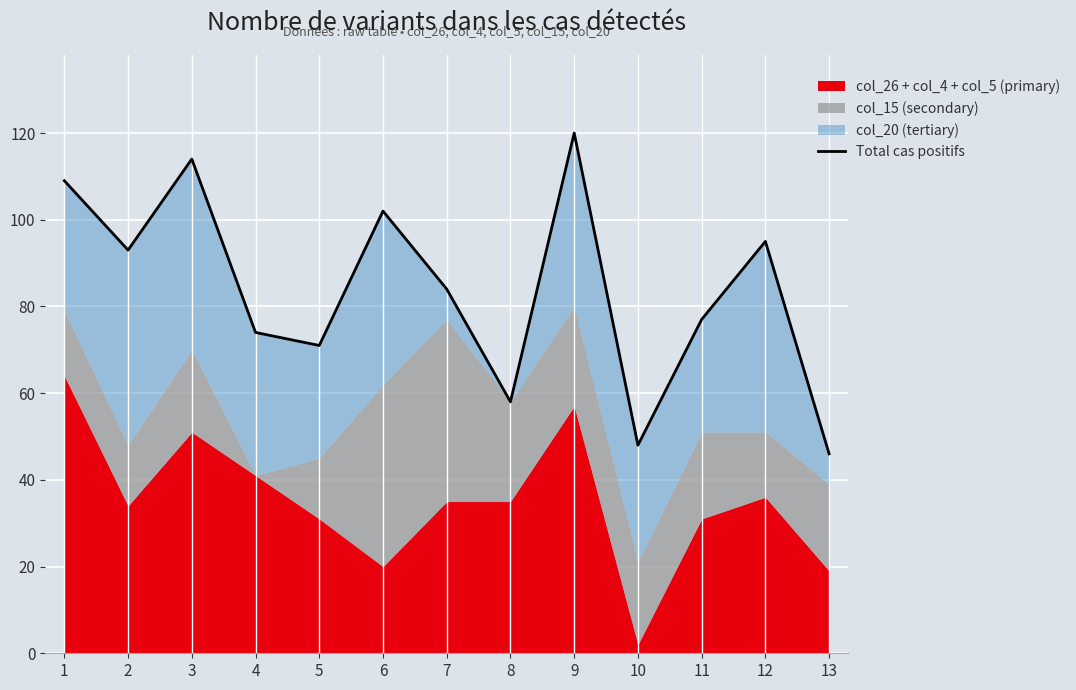

At which label does the data first exceed 84?

1